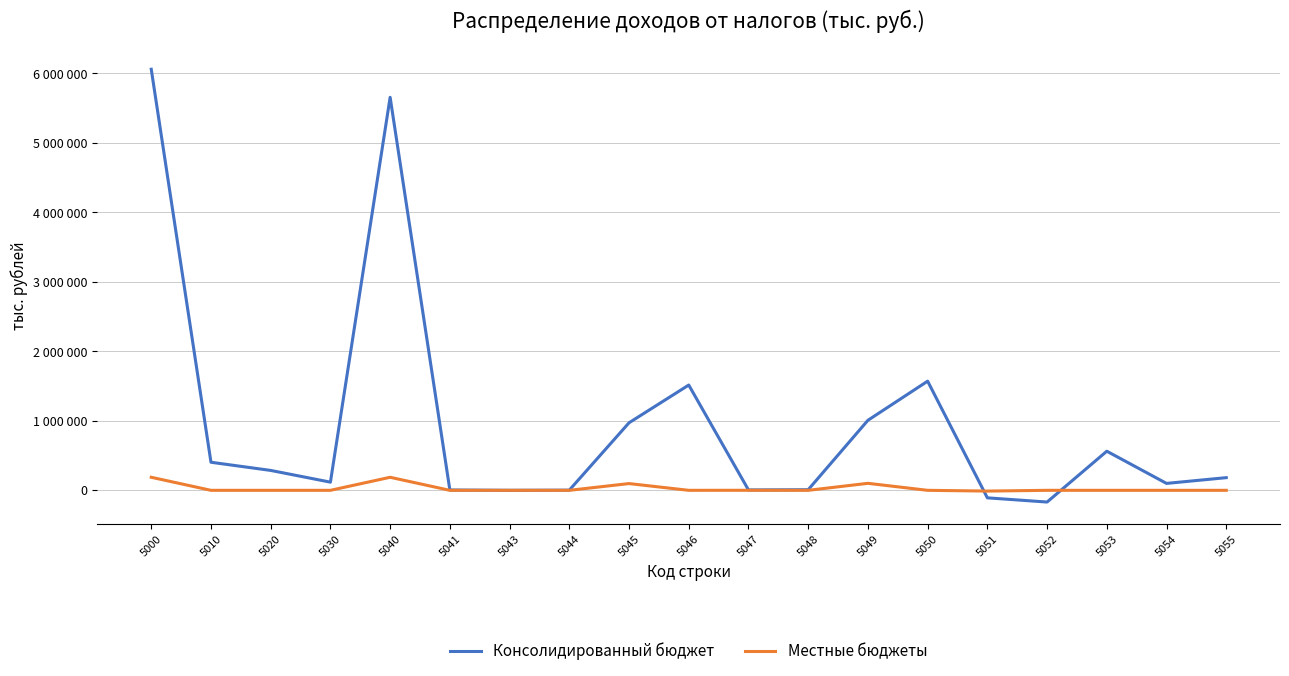

What is the average value of the Консолидированный бюджет series?

956798